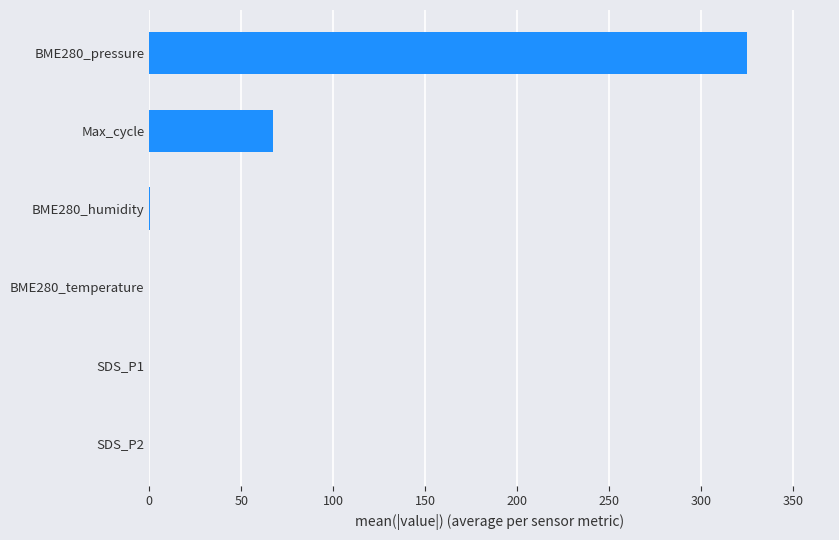

What value does the data have at BME280_pressure?

325.0